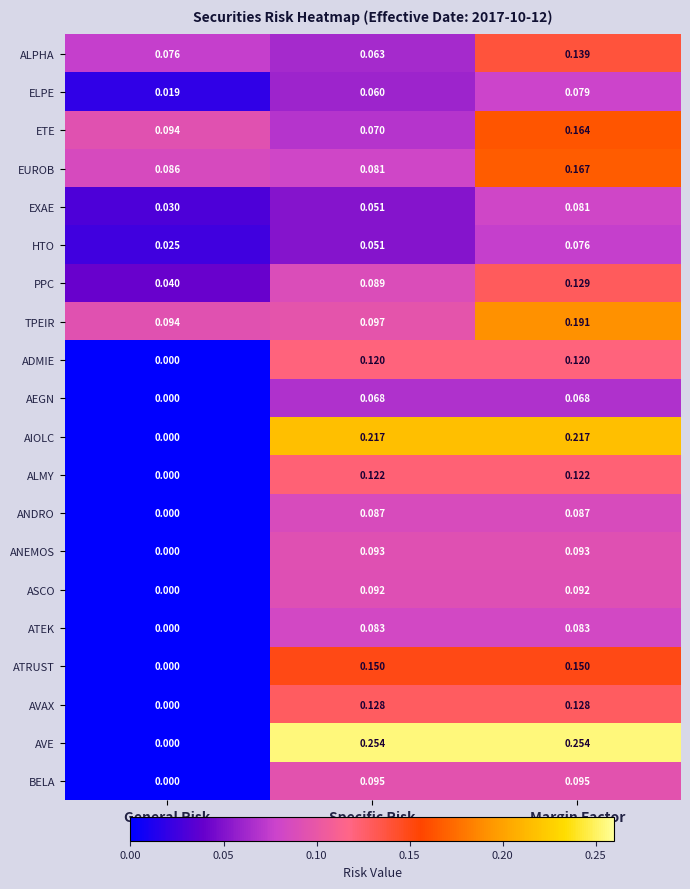

At Margin Factor, list the series in order from largest to smallest.

AVE, AIOLC, TPEIR, EUROB, ETE, ATRUST, ALPHA, PPC, AVAX, ALMY, ADMIE, BELA, ANEMOS, ASCO, ANDRO, ATEK, EXAE, ELPE, HTO, AEGN